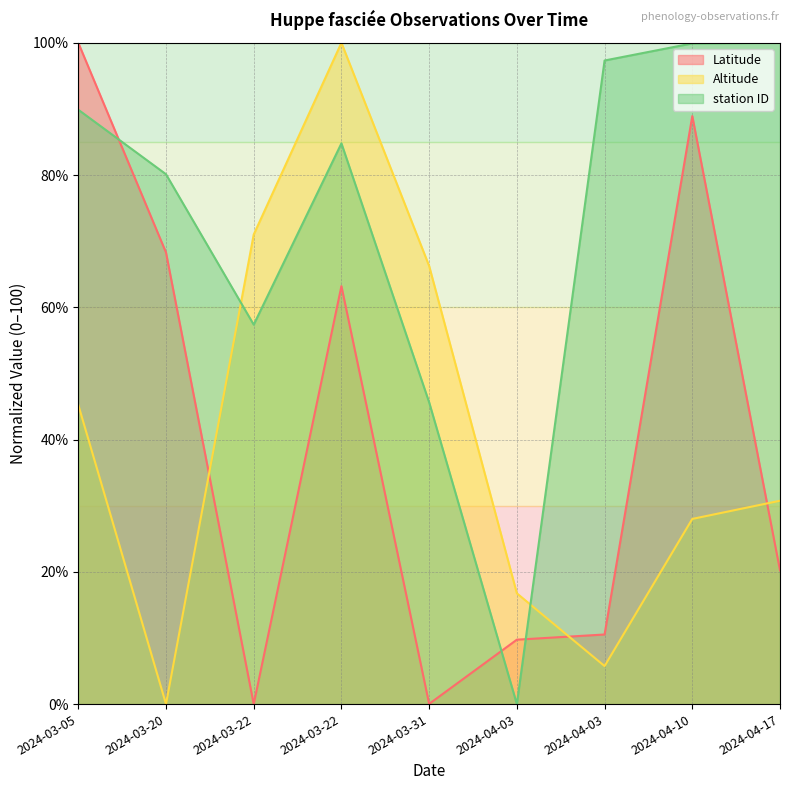

What is the difference between the maximum and second lowest values in the Altitude series?

94.2